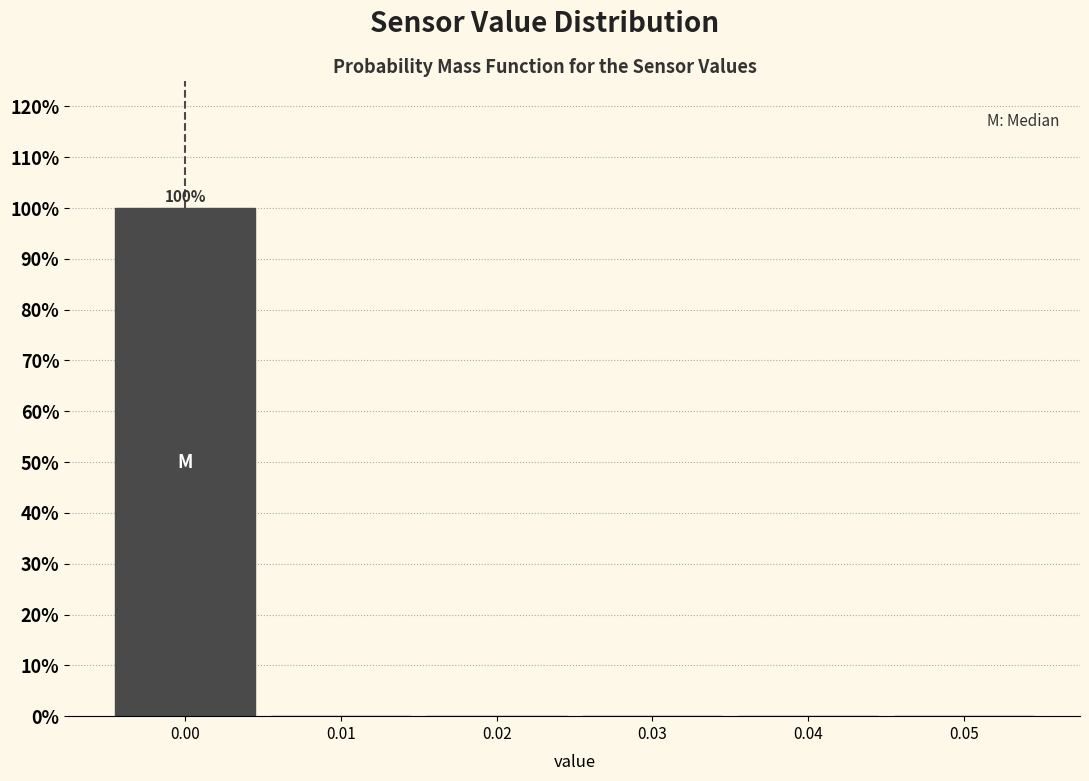

Over which range of the x-axis is the bar tallest?

-0.005 to 0.005